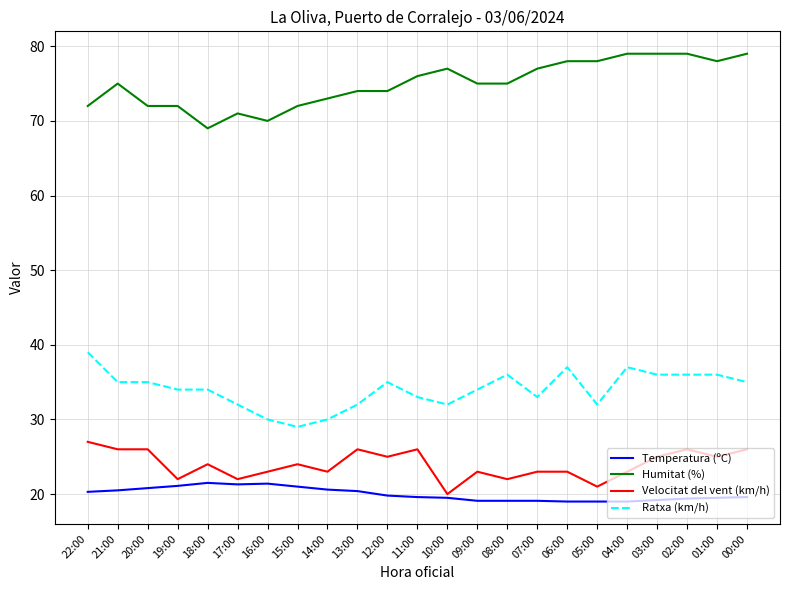

Is the value of Ratxa (km/h) at 00:00 greater than the value of Temperatura (ºC) at 16:00?

Yes